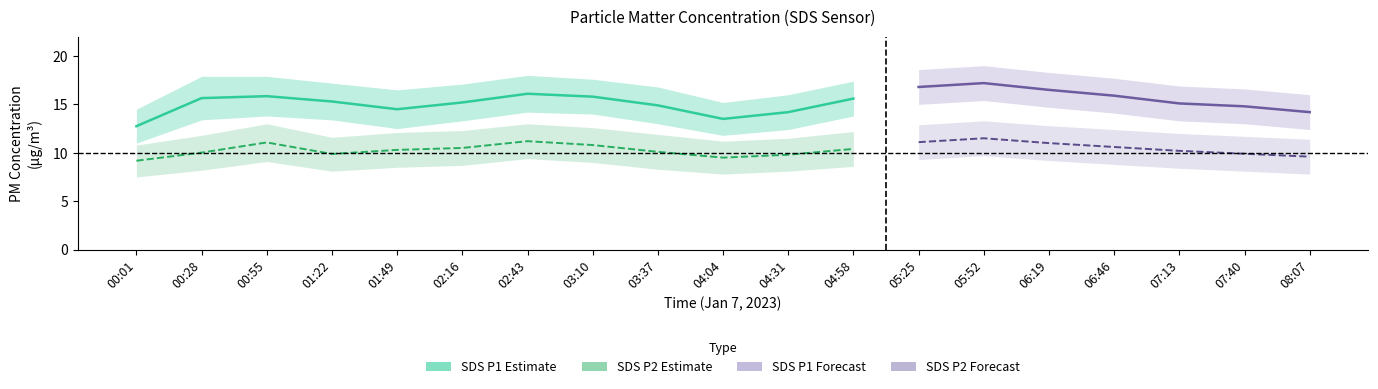

Which category has the highest value across all series?

05:52